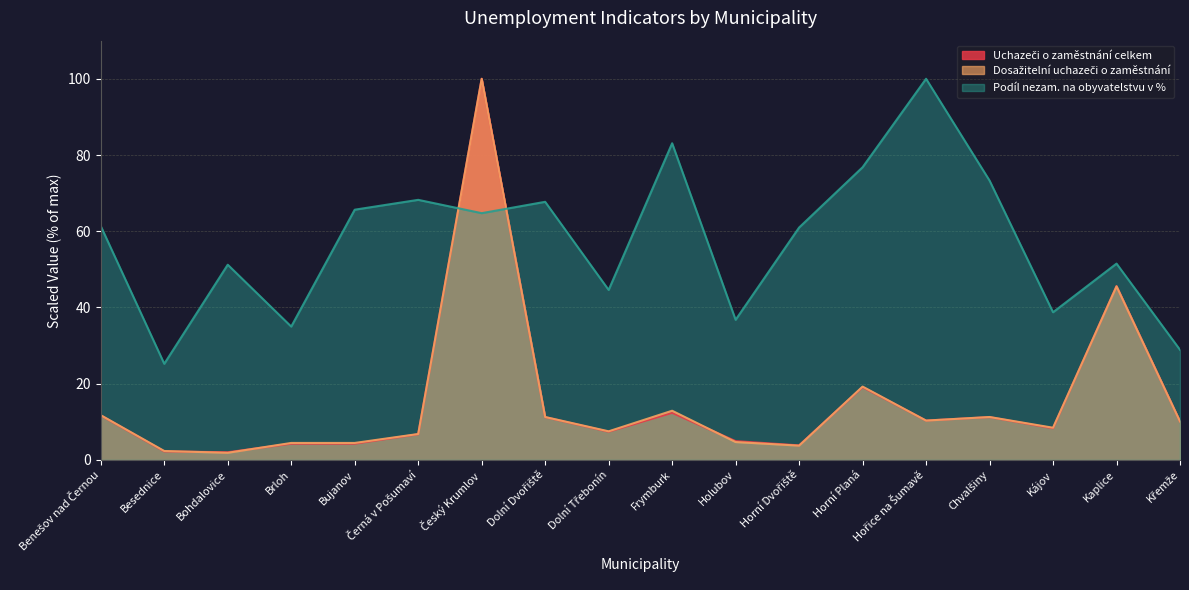

At how many categories does at least one series exceed 79?

3